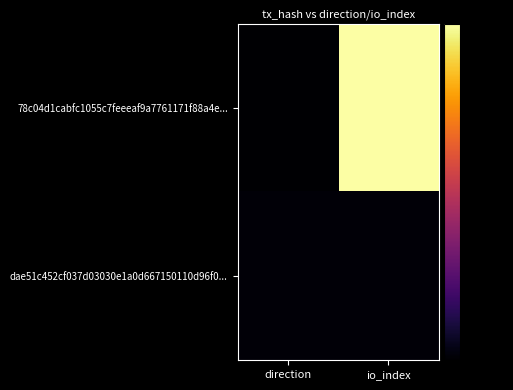

Reading right to left, extract all data points from this chart.

78c04d1cabfc1055c7feeeaf9a7761171f88a4e...: io_index=-0.0	direction=-80.0
dae51c452cf037d03030e1a0d667150110d96f0...: io_index=-78.8	direction=-78.8